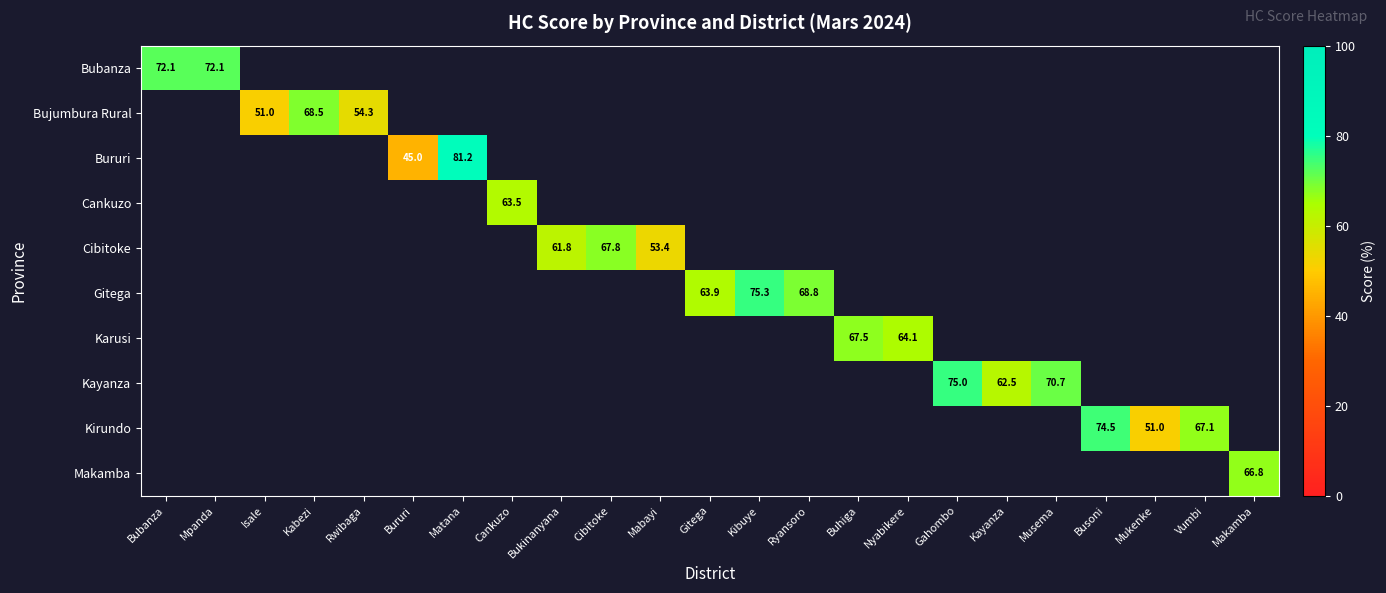

Is the value of Bujumbura Rural at Isale greater than the value of Kayanza at Gahombo?

No